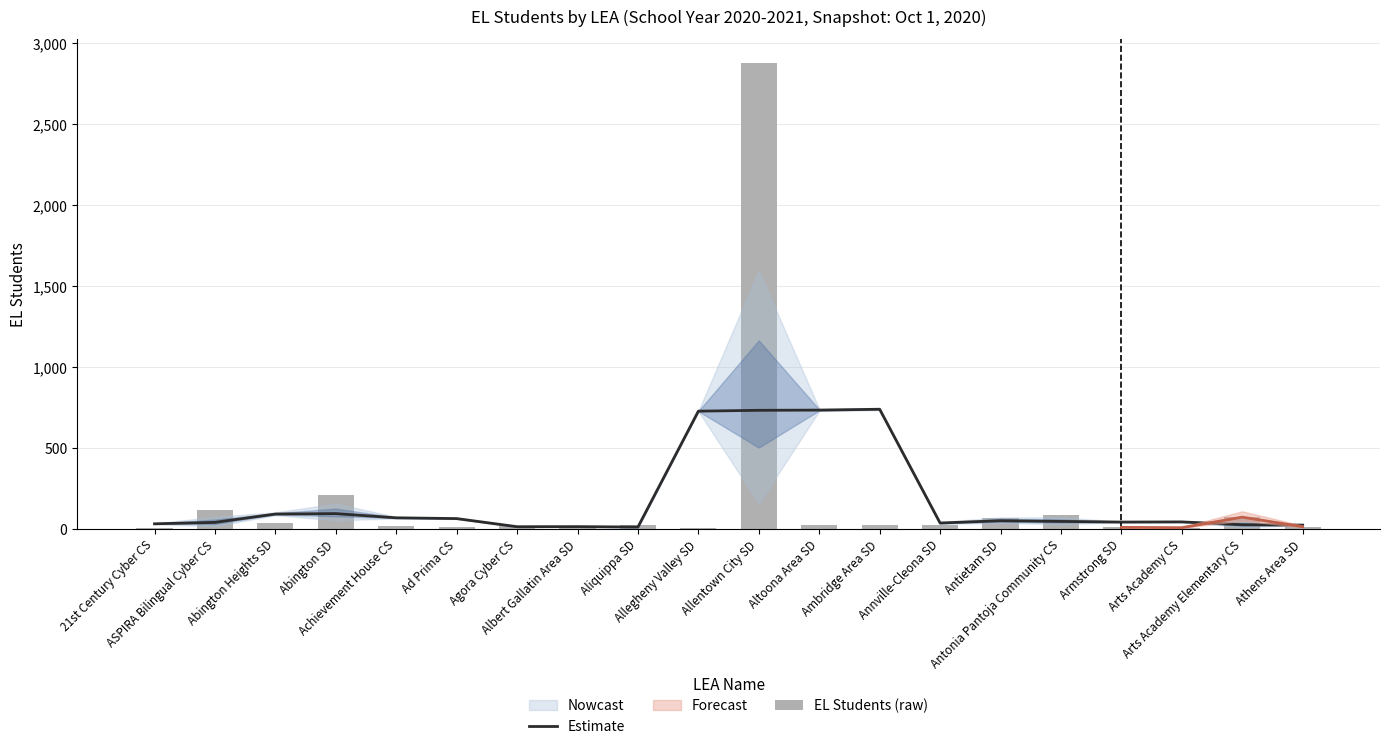

At which category does the chart reach its peak across all series?

Allentown City SD